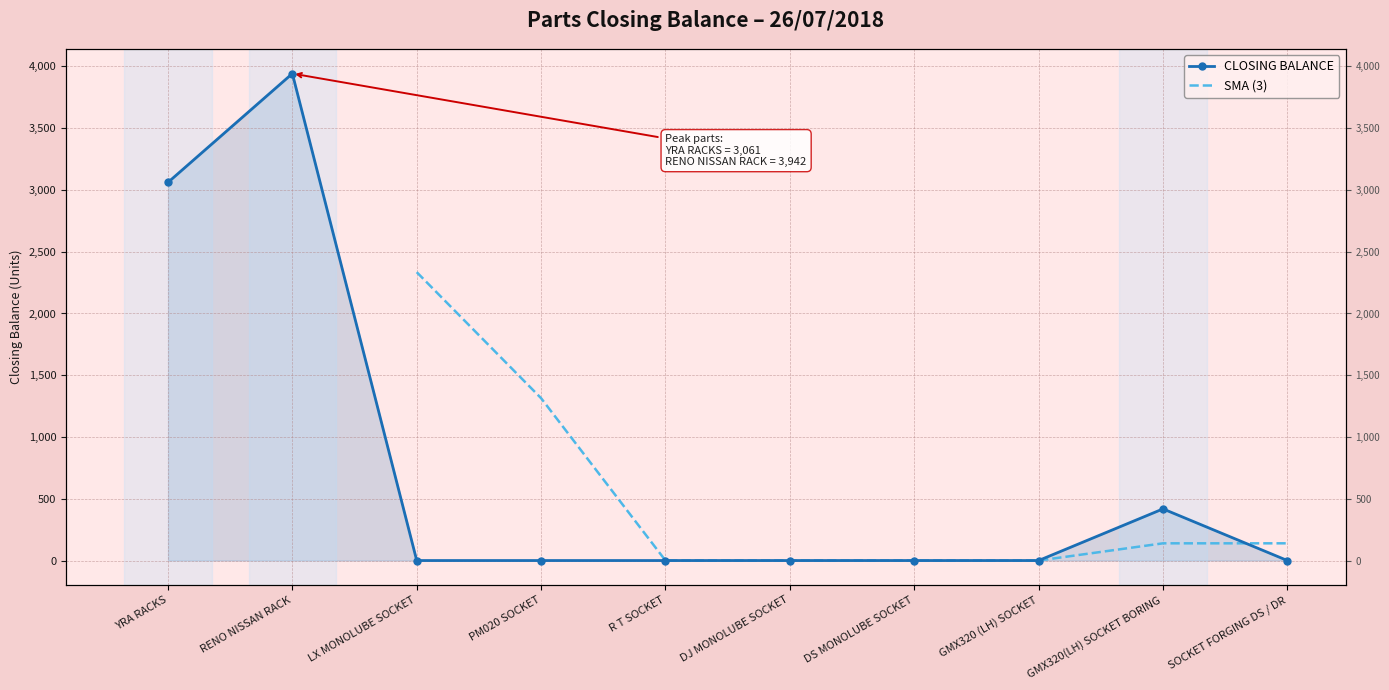

True or false: the data shows 0 at R T SOCKET.

True